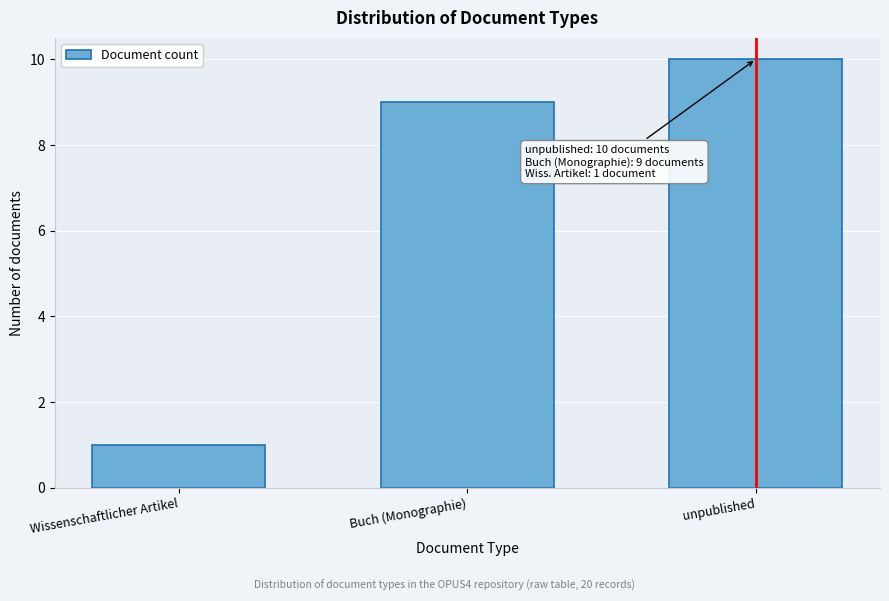

Reading left to right, extract all data points from this chart.

1	9	10